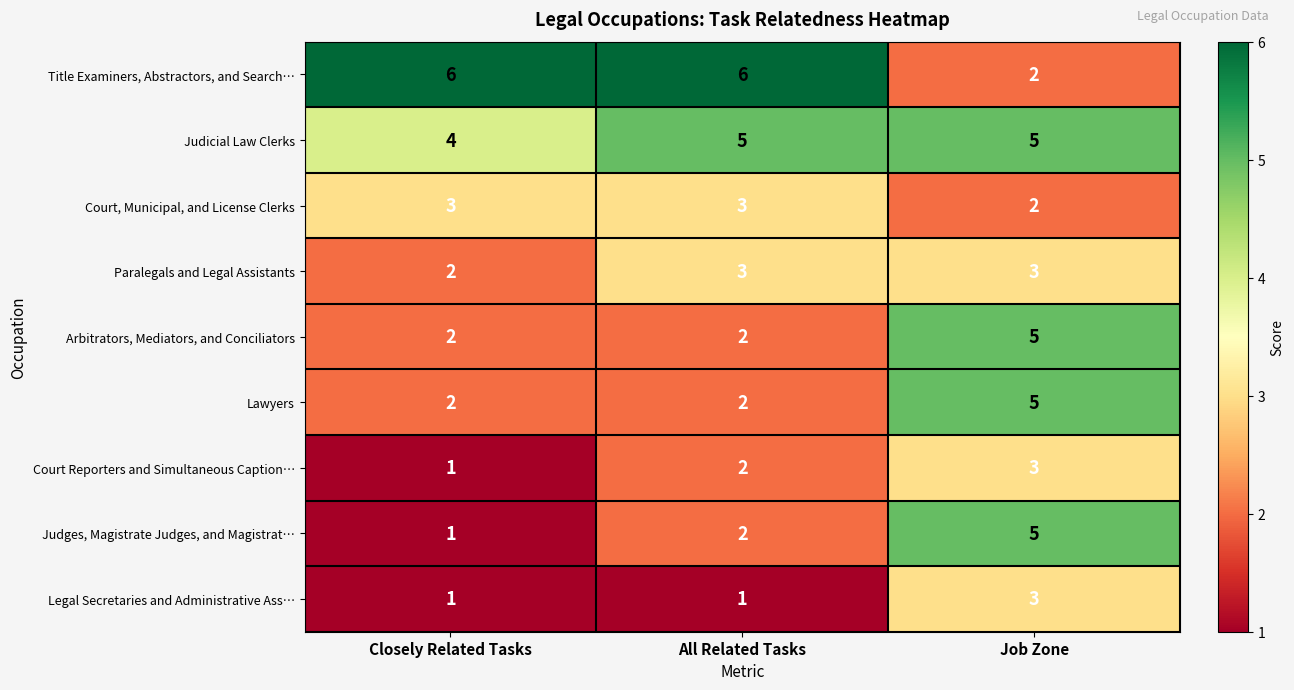

What is the difference between the highest and lowest values at Closely Related Tasks?

5